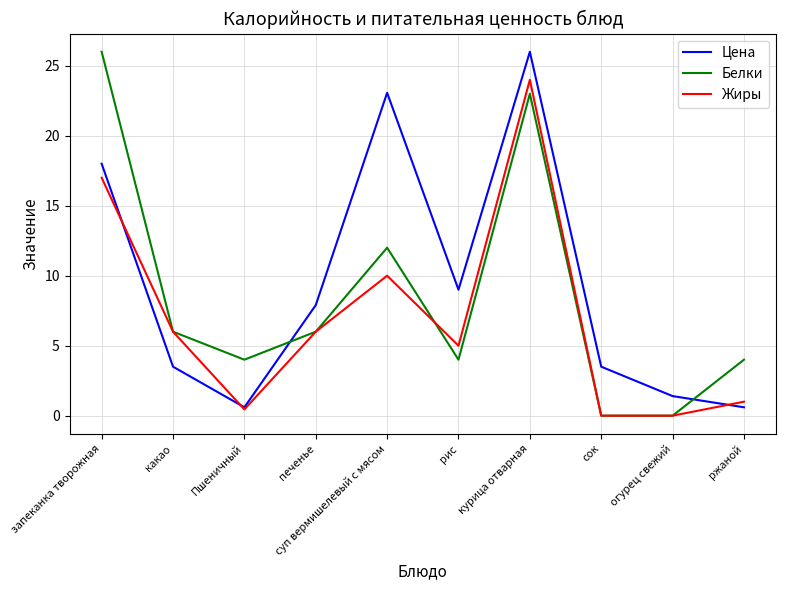

Reading left to right, transcribe all the data shown in this chart.

Цена: 18.0	3.5	0.6	7.9	23.1	9.0	26.0	3.5	1.4	0.6
Белки: 26.0	6.0	4.0	6.0	12.0	4.0	23.0	0.0	0.0	4.0
Жиры: 17.0	6.0	0.5	6.0	10.0	5.0	24.0	0.0	0.0	1.0